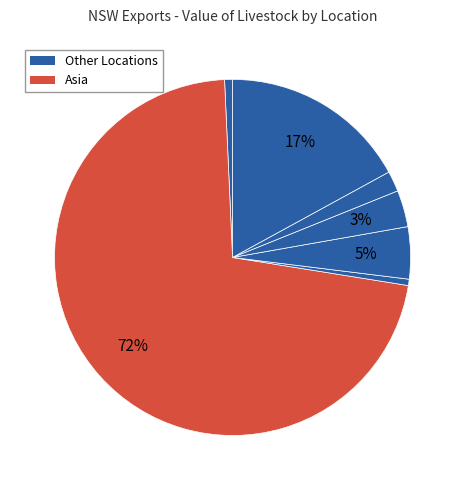

How many segments does this pie chart have?

7